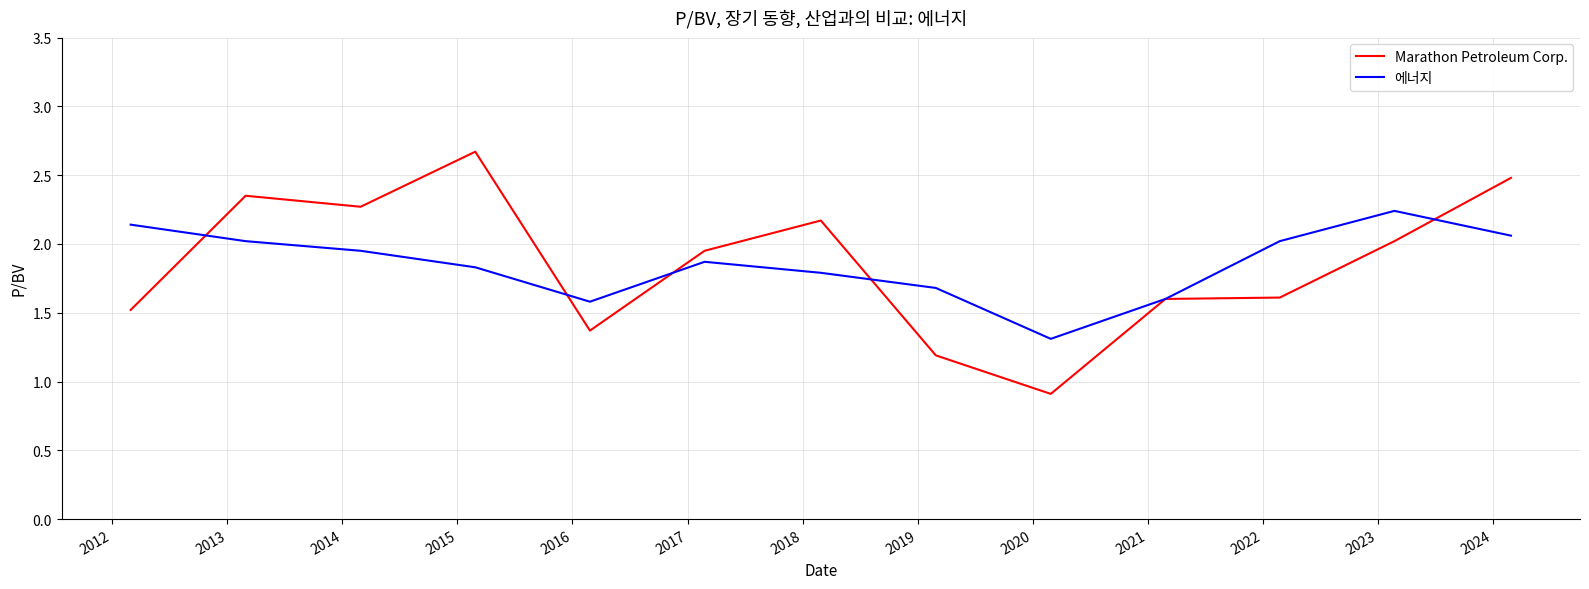

What is the smallest value displayed?

0.9